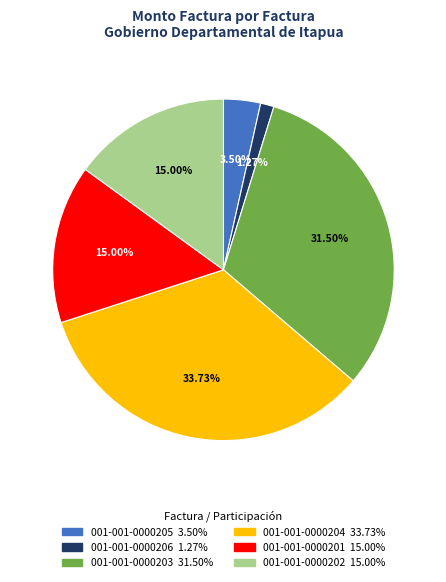

The 001-001-0000206 slice represents 1% of the pie. True or false?

True